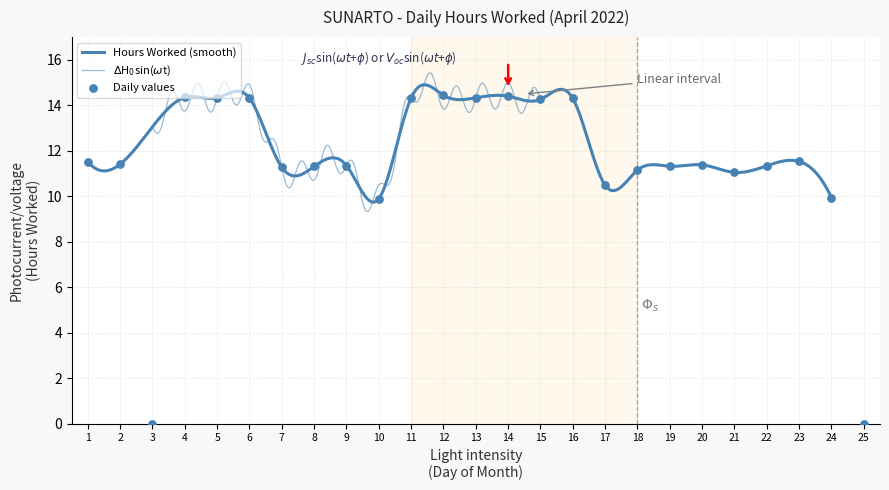

Between 14 and 7, which is larger?

14